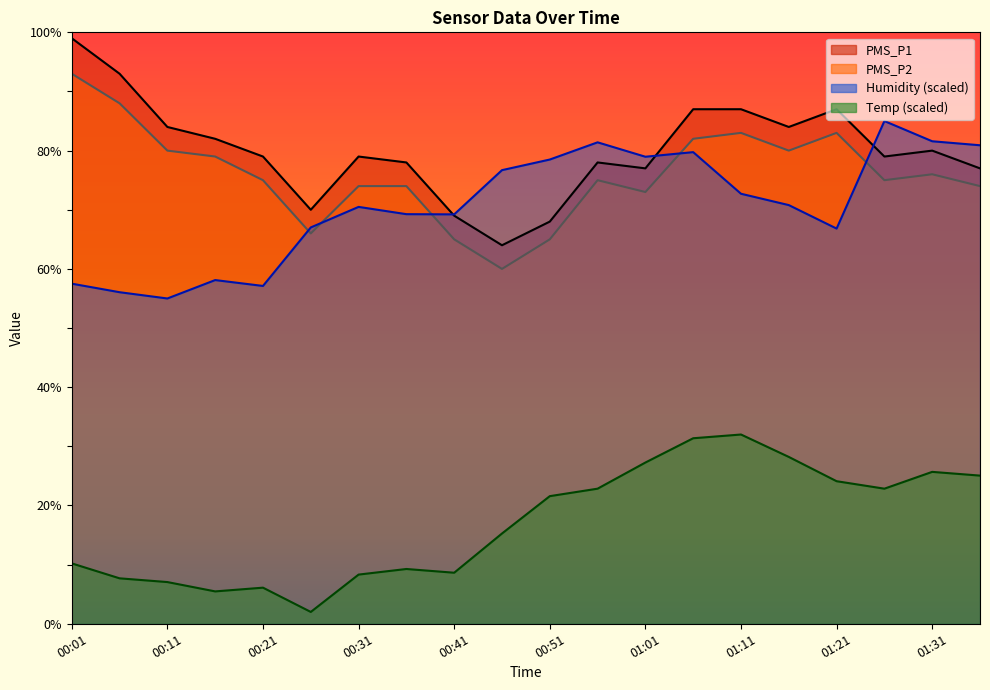

The Temp series shows 22.8 at 00:56. True or false?

True